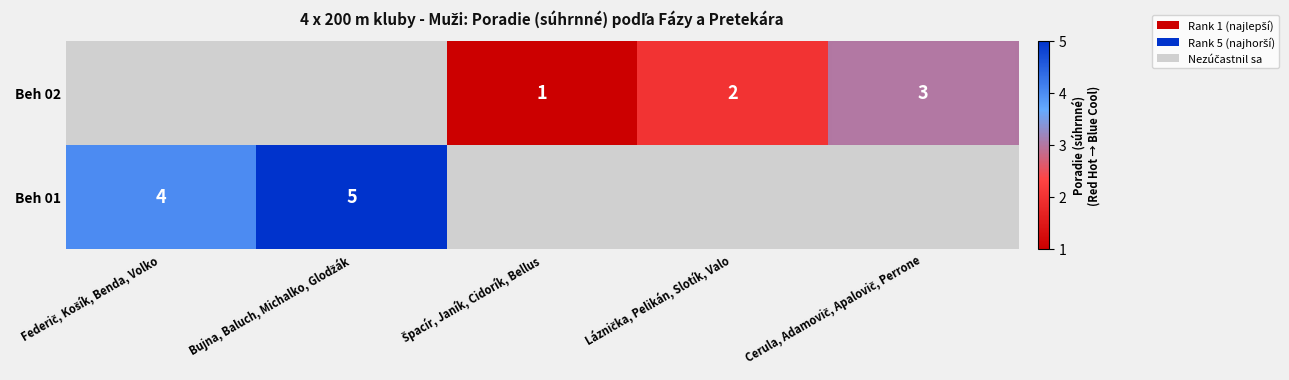

How many values in Beh 01 are above zero?

2